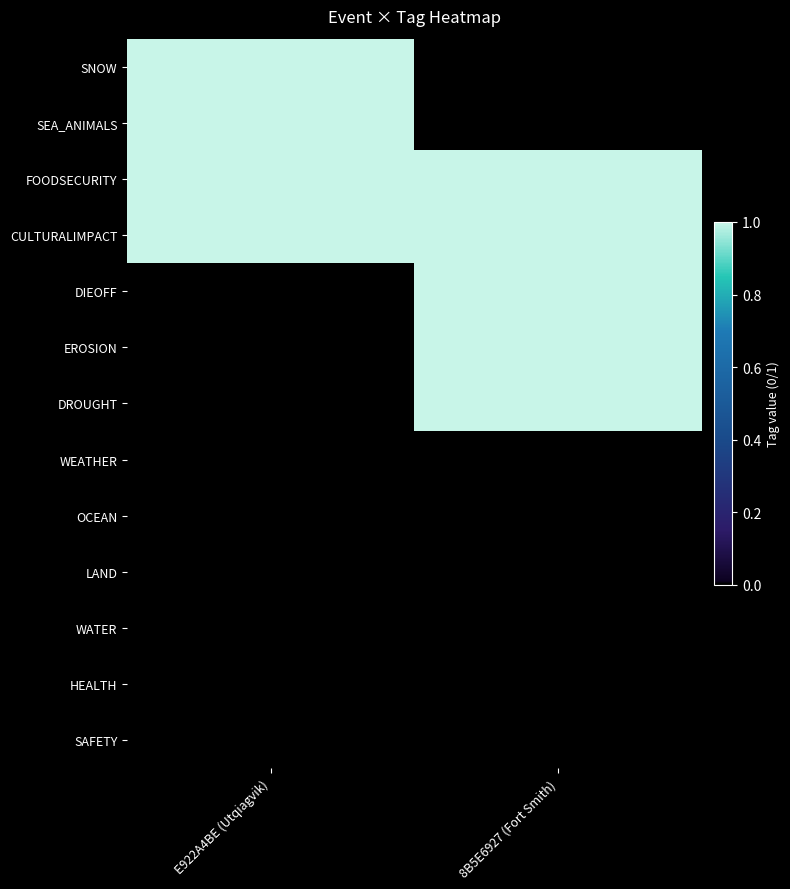

Which has a higher value, E922A4BE (Utqiagvik) or 8B5E6927 (Fort Smith)?

E922A4BE (Utqiagvik)